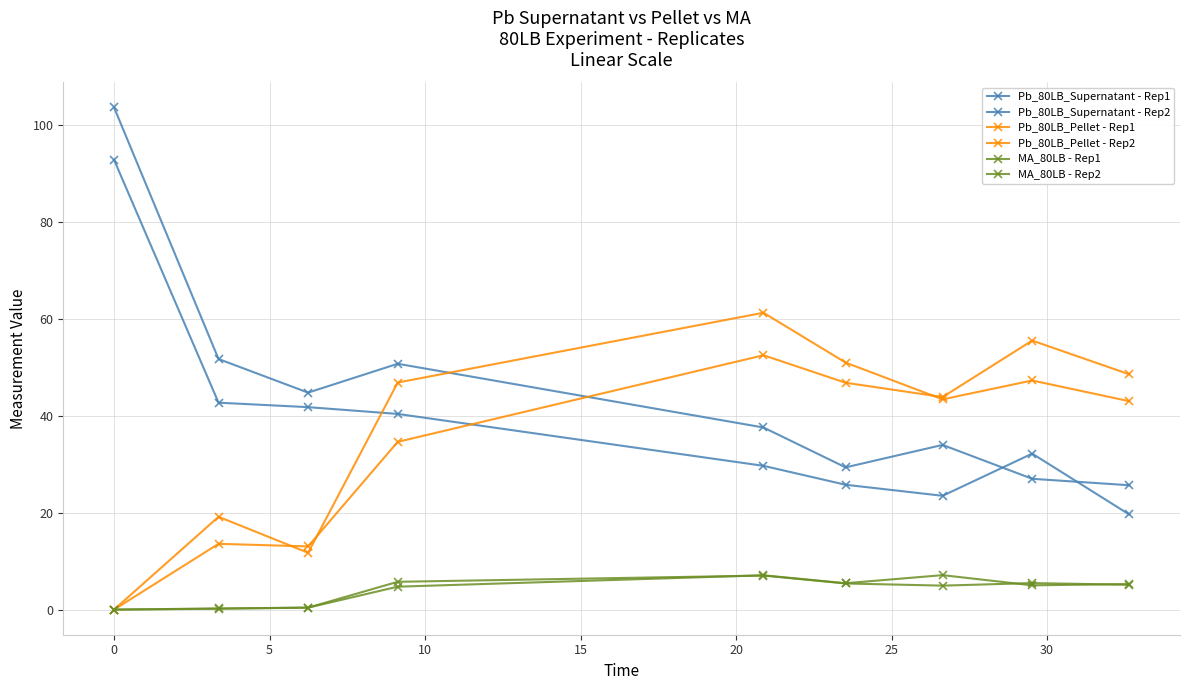

True or false: Pb_80LB_Supernatant - Rep2 and Pb_80LB_Pellet - Rep1 cross at least once.

True